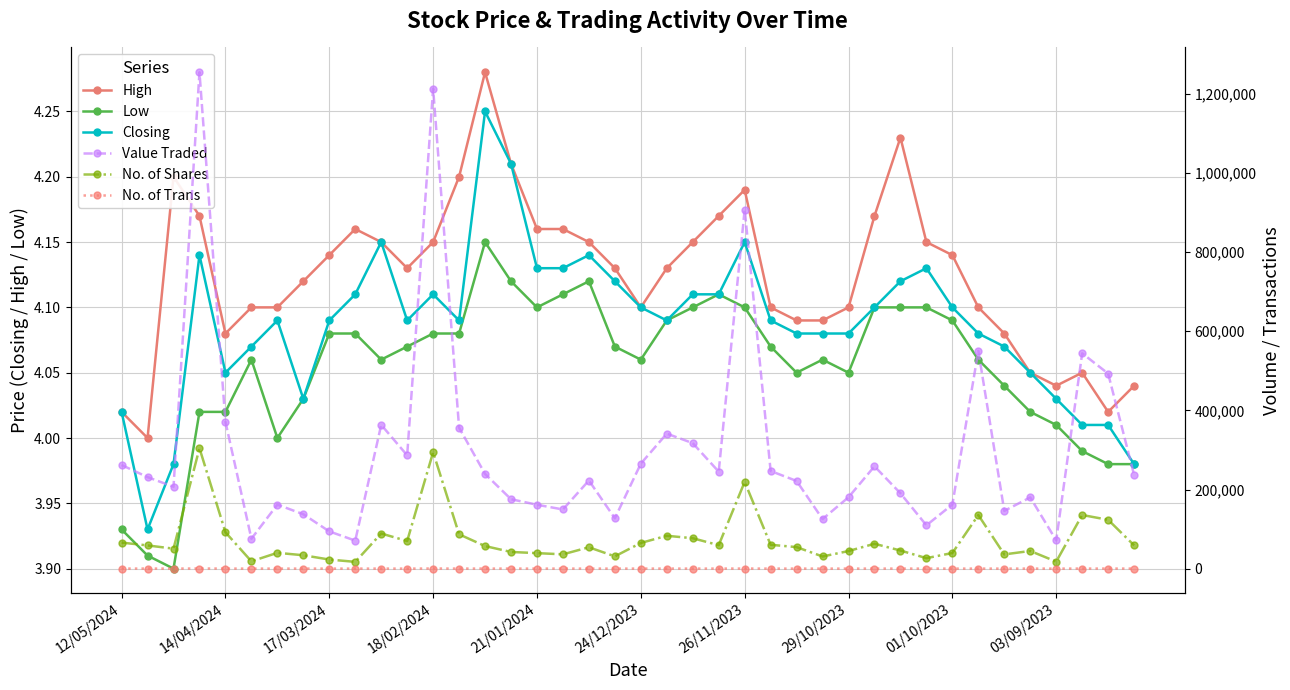

Reading left to right, transcribe all the data shown in this chart.

High: 4.0	4.0	4.2	4.2	4.1	4.1	4.1	4.1	4.1	4.2	4.2	4.1	4.2	4.2	4.3	4.2	4.2	4.2	4.2	4.1	4.1	4.1	4.2	4.2	4.2	4.1	4.1	4.1	4.1	4.2	4.2	4.2	4.1	4.1	4.1	4.0	4.0	4.0	4.0	4.0
Low: 3.9	3.9	3.9	4.0	4.0	4.1	4.0	4.0	4.1	4.1	4.1	4.1	4.1	4.1	4.2	4.1	4.1	4.1	4.1	4.1	4.1	4.1	4.1	4.1	4.1	4.1	4.0	4.1	4.0	4.1	4.1	4.1	4.1	4.1	4.0	4.0	4.0	4.0	4.0	4.0
Closing: 4.0	3.9	4.0	4.1	4.0	4.1	4.1	4.0	4.1	4.1	4.2	4.1	4.1	4.1	4.2	4.2	4.1	4.1	4.1	4.1	4.1	4.1	4.1	4.1	4.2	4.1	4.1	4.1	4.1	4.1	4.1	4.1	4.1	4.1	4.1	4.0	4.0	4.0	4.0	4.0
Value Traded: 261855.0	231345.0	206860.0	1254394.0	371237.0	75560.0	161728.0	137523.0	94115.0	70813.0	363397.0	286343.0	1212903.0	356177.0	239313.0	175448.0	161488.0	149582.0	222735.0	127249.0	265298.0	341226.0	317134.0	245080.0	907516.0	246792.0	221578.0	125256.0	180434.0	258626.0	190417.0	109444.0	162043.0	550282.0	145983.0	180073.0	71427.0	544136.0	492952.0	236774.0
No. of Shares: 65848.0	58681.0	50539.0	304377.0	91863.0	18491.0	40003.0	33848.0	22995.0	17149.0	88809.0	69826.0	294235.0	86759.0	57071.0	42180.0	39196.0	36190.0	54022.0	31047.0	64940.0	83058.0	76894.0	59322.0	219221.0	60318.0	54437.0	30732.0	44480.0	62867.0	45812.0	26541.0	39507.0	135419.0	35993.0	44673.0	17758.0	135573.0	123451.0	58958.0
No. of Trans: 158.0	185.0	112.0	342.0	185.0	28.0	93.0	76.0	75.0	56.0	137.0	74.0	301.0	157.0	129.0	117.0	83.0	95.0	65.0	83.0	99.0	144.0	103.0	133.0	220.0	99.0	86.0	56.0	81.0	117.0	114.0	86.0	87.0	99.0	76.0	88.0	46.0	143.0	175.0	102.0